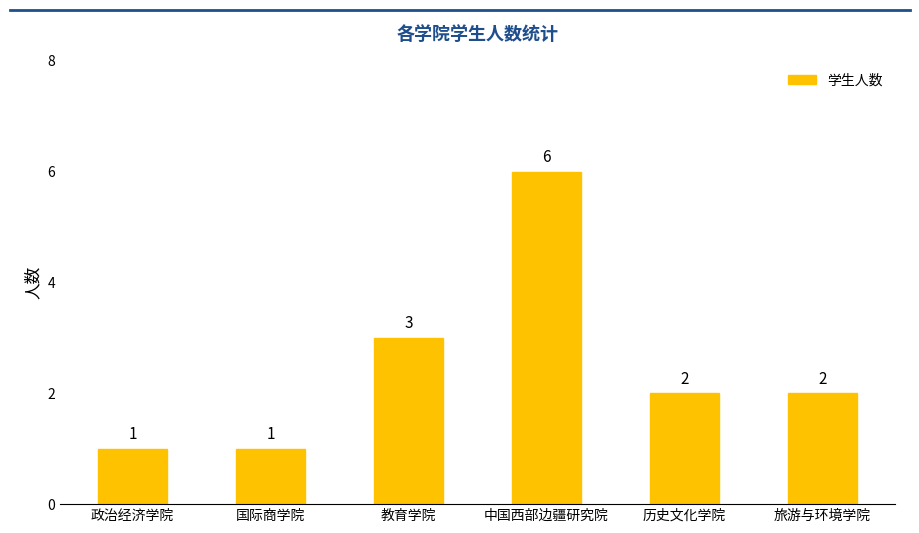

What is the difference between the values at 中国西部边疆研究院 and 教育学院?

3